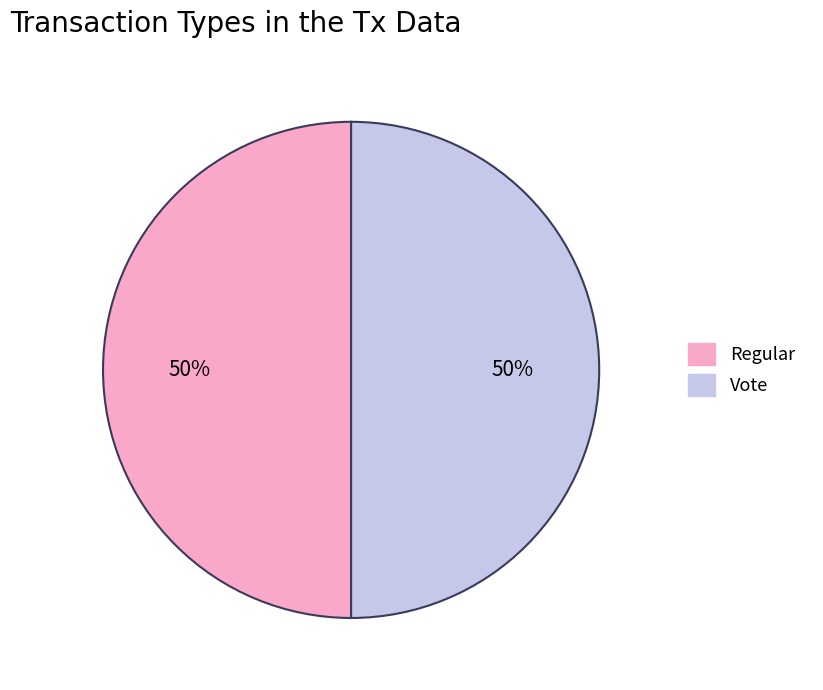

How many slices are in this pie chart?

2